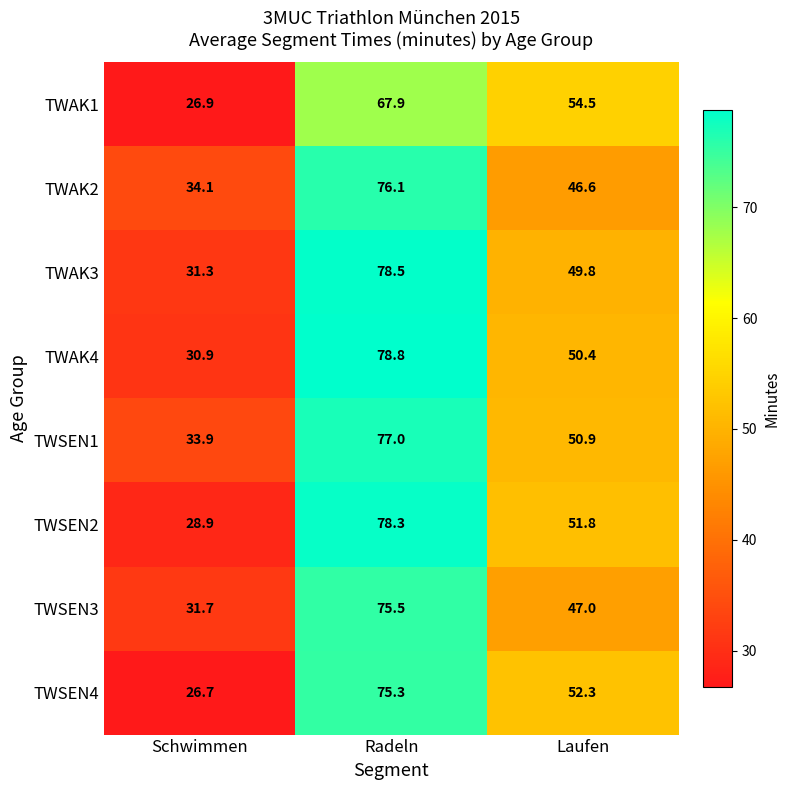

At how many categories does at least one series exceed 35?

2